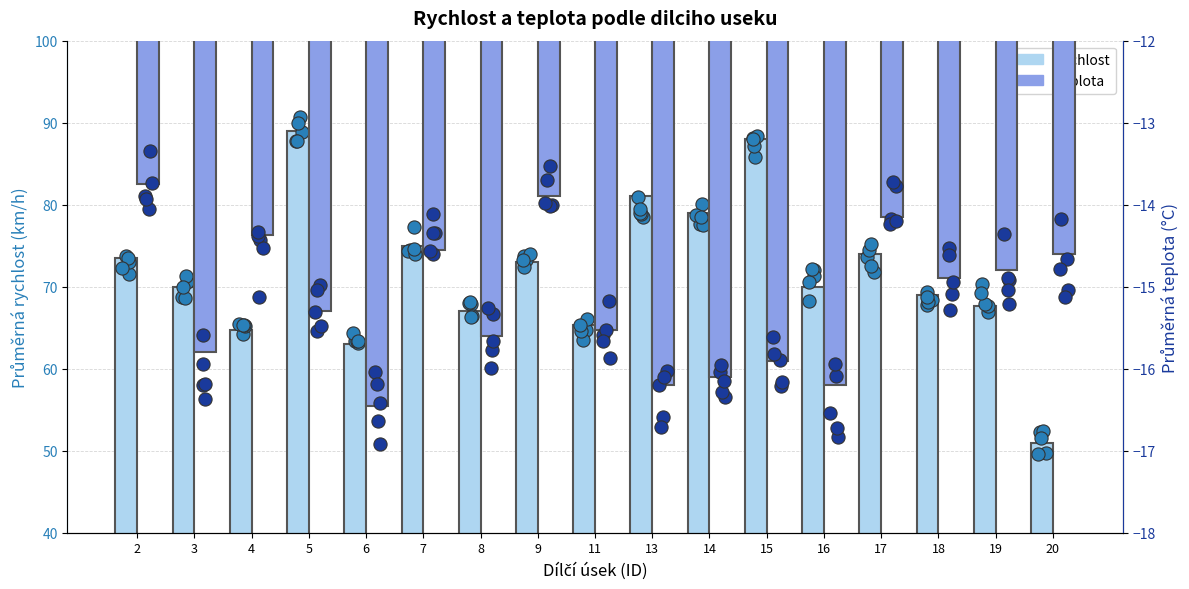

Which series has the largest total across all categories?

Rychlost